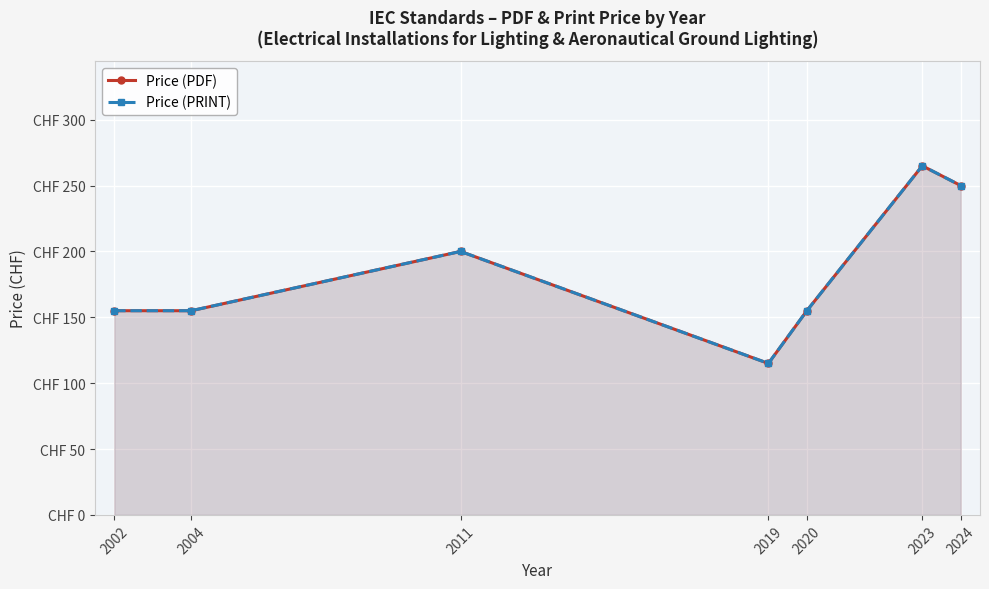

What is the maximum value for Price (PRINT)?

265